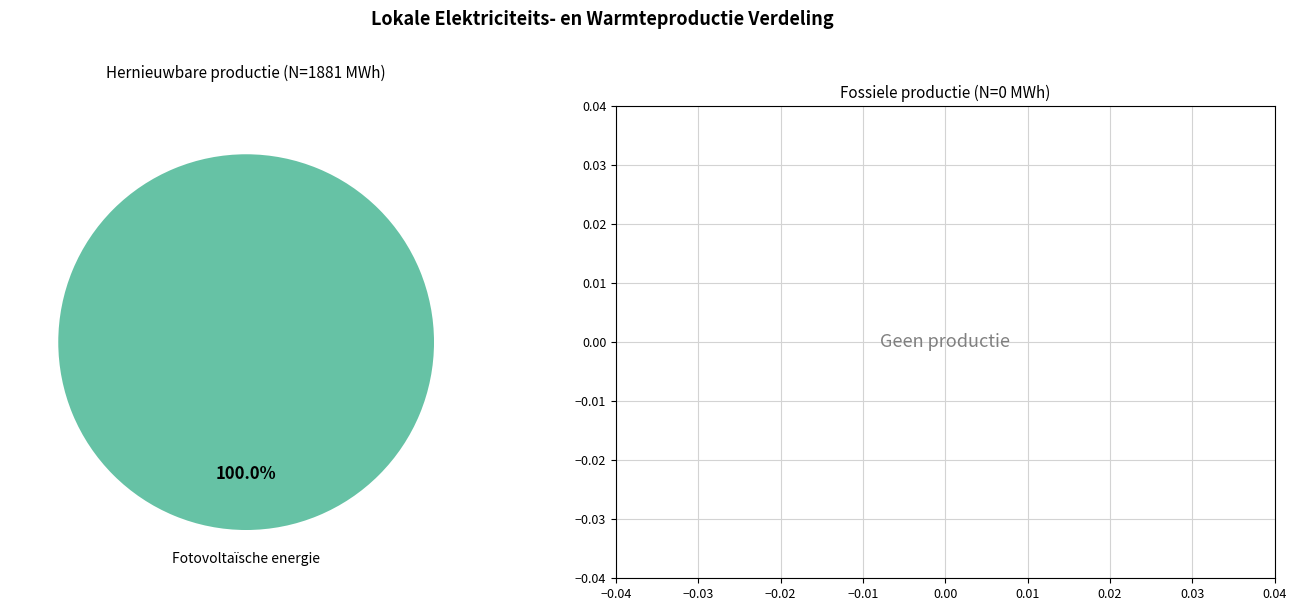

Is there a majority slice in this chart?

Yes